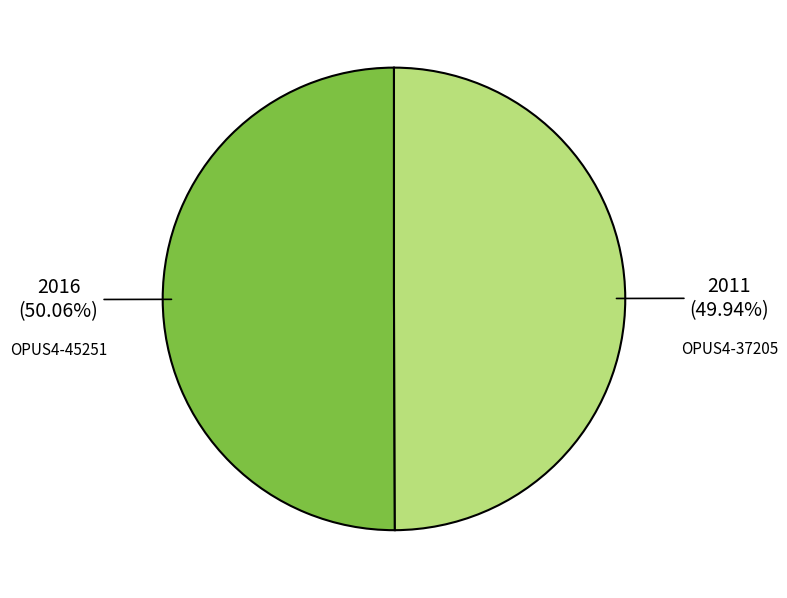

What is the ratio of the value at OPUS4-37205 to the value at OPUS4-45251?

1.0